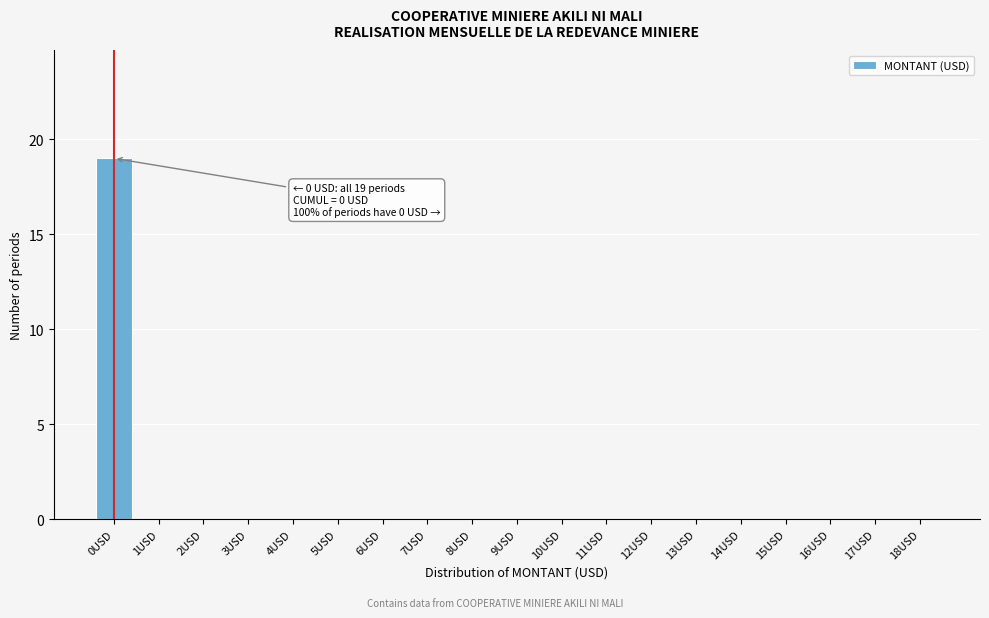

Reading left to right, list all the values displayed in this chart.

0USD=19	1USD=0	2USD=0	3USD=0	4USD=0	5USD=0	6USD=0	7USD=0	8USD=0	9USD=0	10USD=0	11USD=0	12USD=0	13USD=0	14USD=0	15USD=0	16USD=0	17USD=0	18USD=0